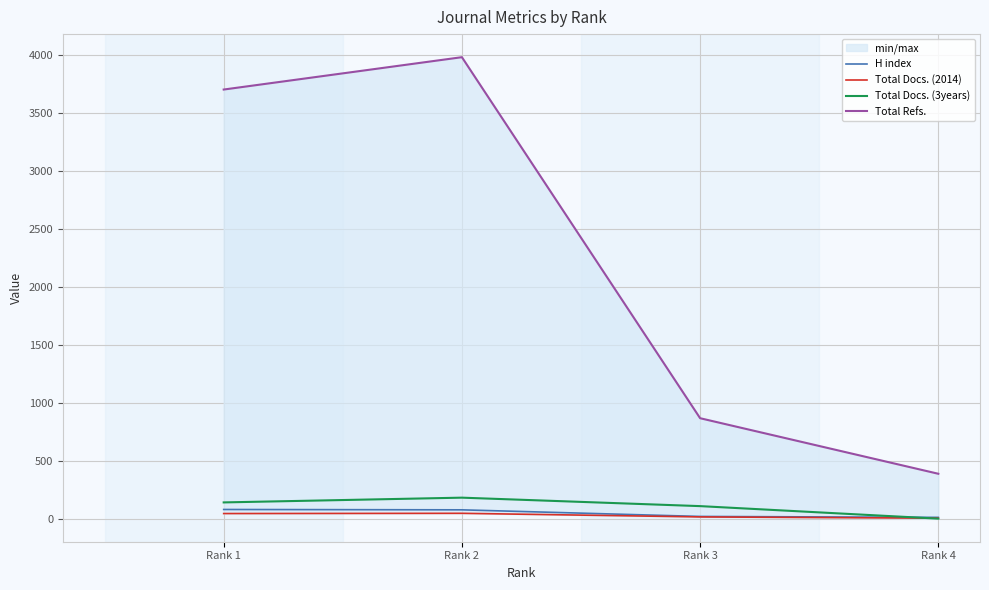

What is the minimum value for H index?

12